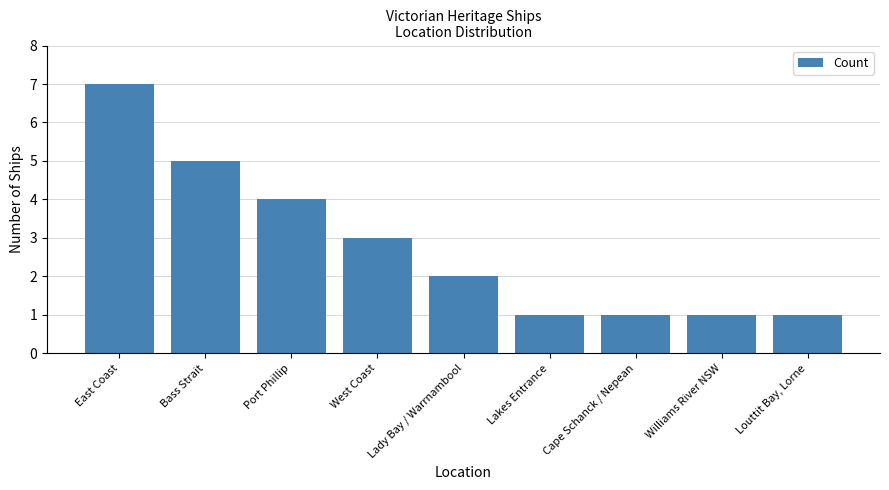

What is the value of the 6th bar from the left?

1